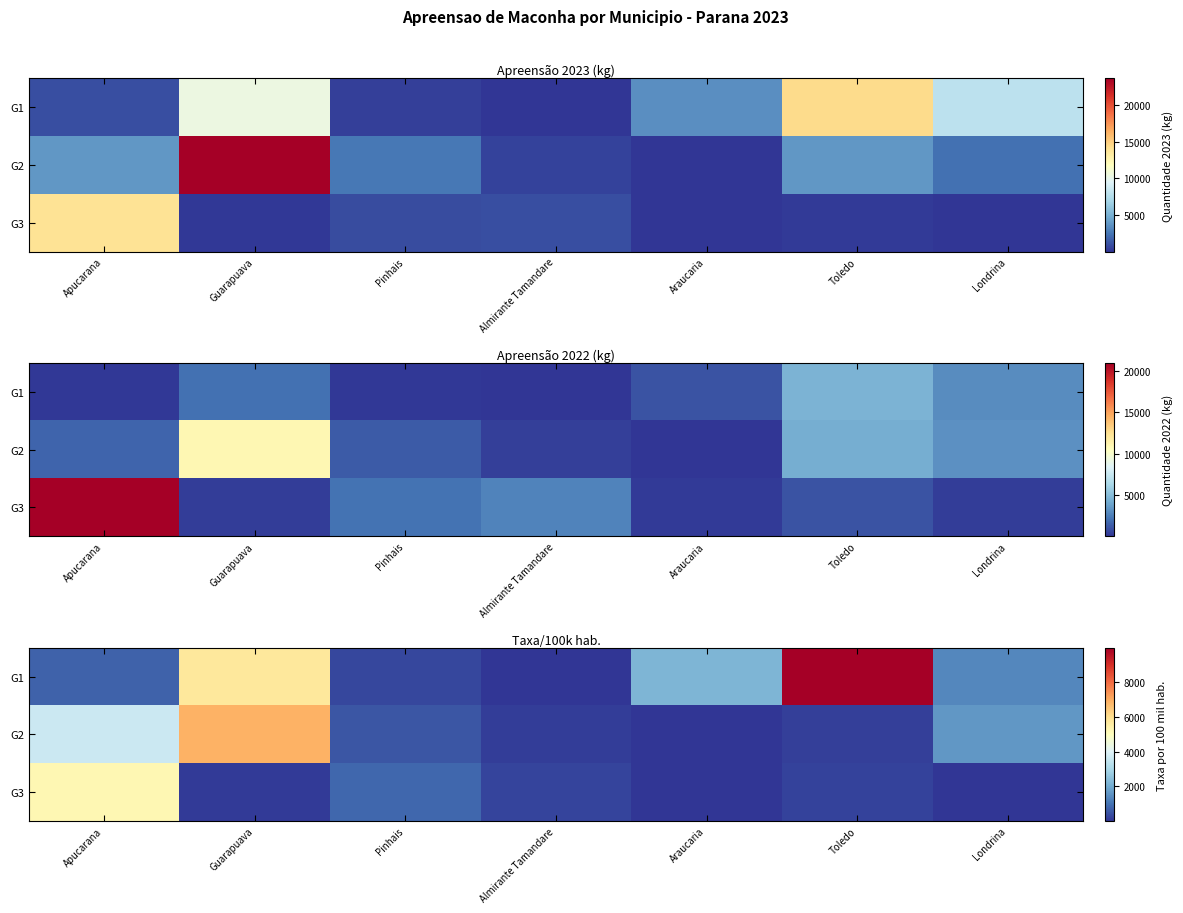

Which has a higher value, Pinhais or Almirante Tamandare?

Pinhais